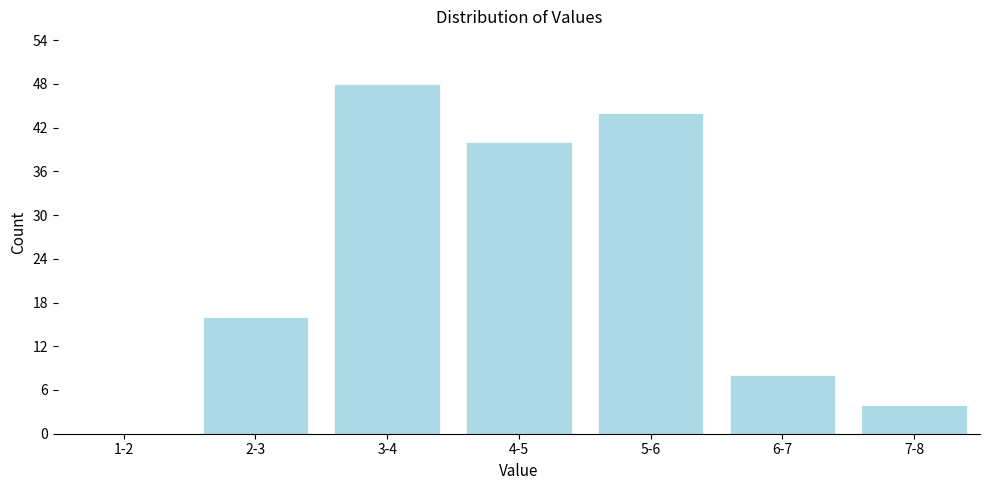

Reading left to right, extract all data points from this chart.

1-2=0	2-3=16	3-4=48	4-5=40	5-6=44	6-7=8	7-8=4